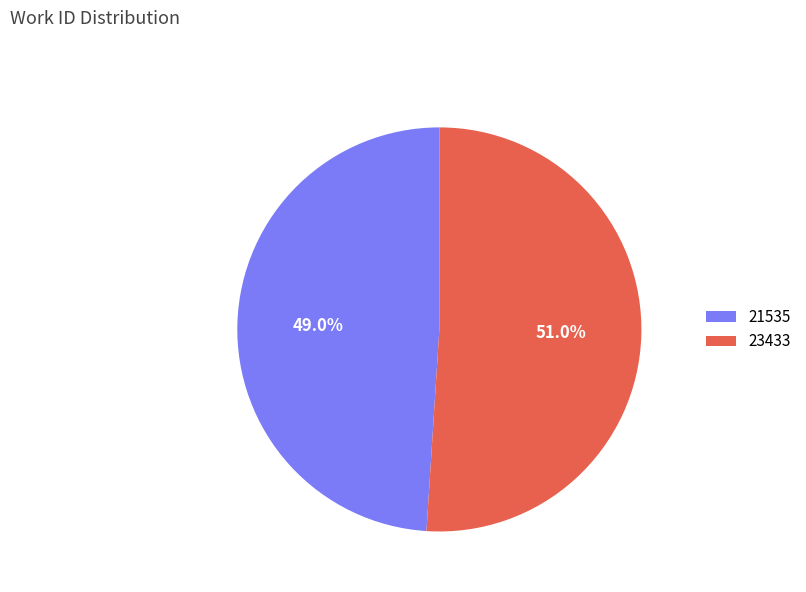

What portion of the pie excludes 23433?

49.0%